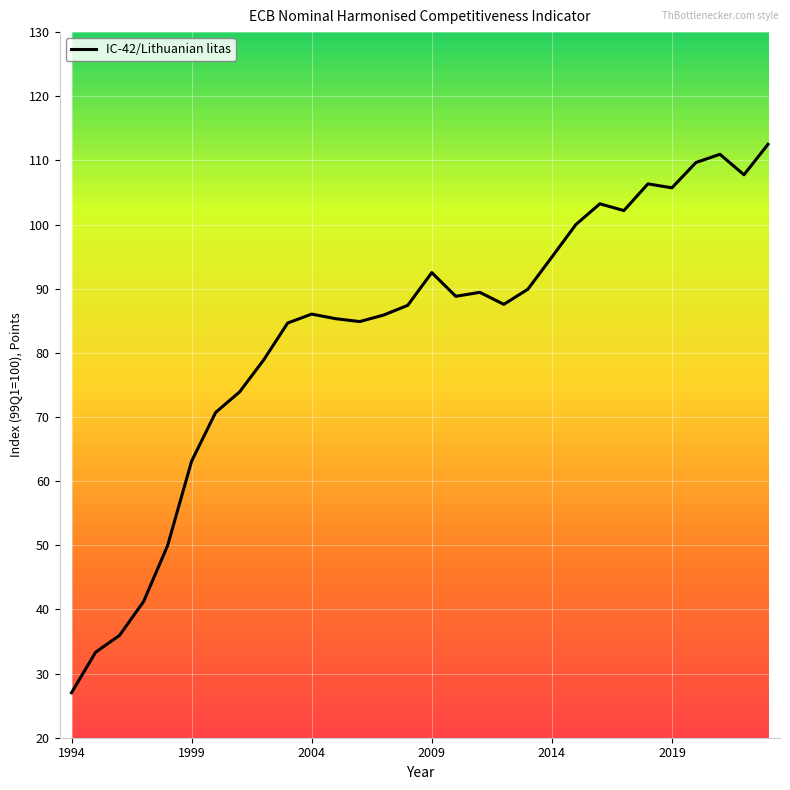

What is the smallest value displayed?

27.0